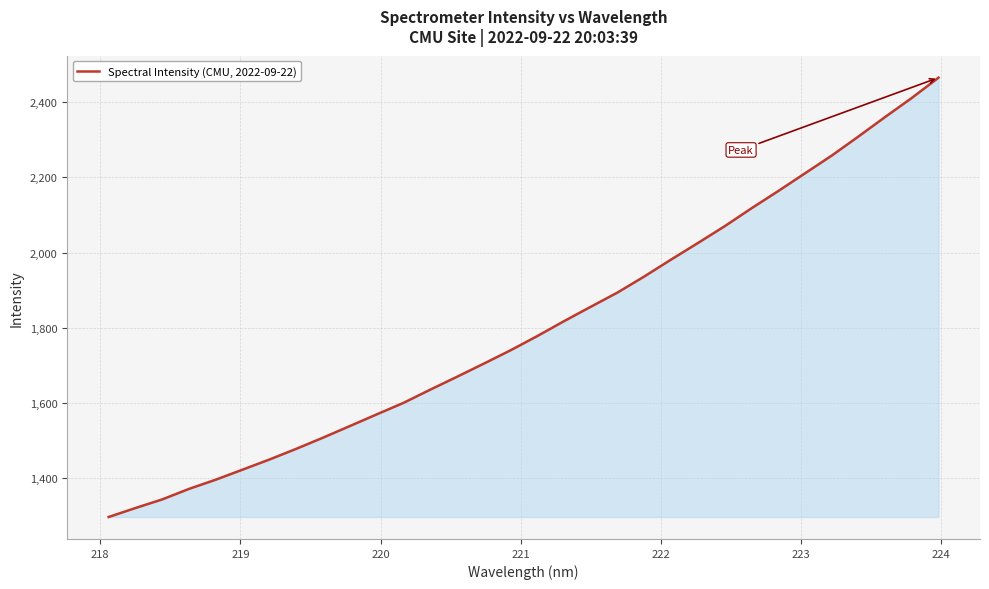

What is the smallest value displayed?

1297.4